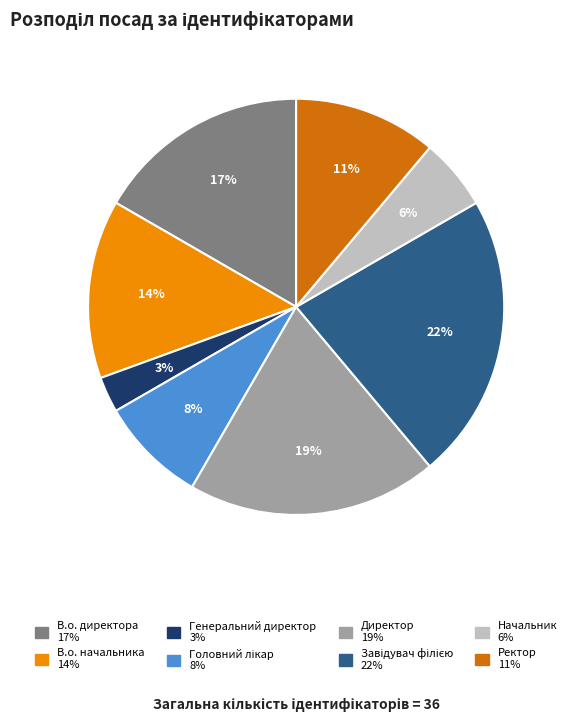

Is there a majority slice in this chart?

No